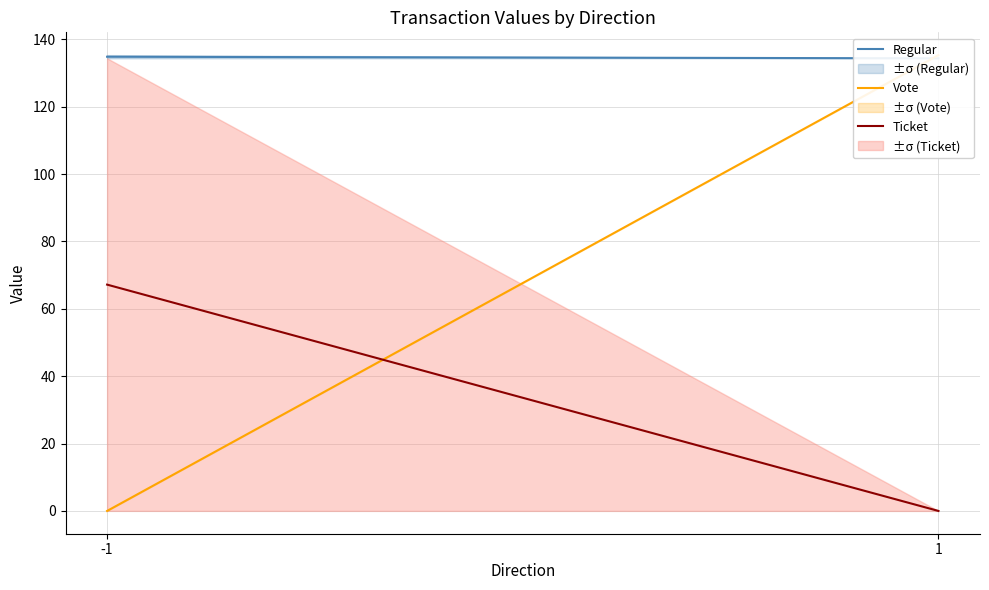

What is the value of the Vote point at the 2nd from the left?

135.3